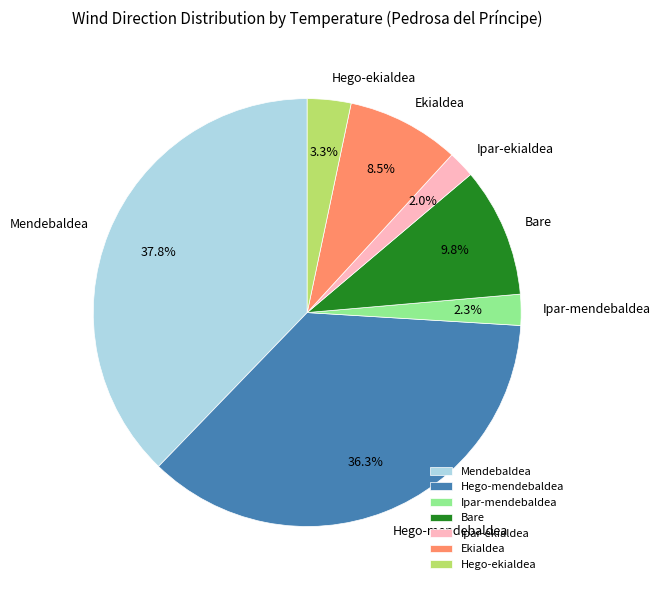

Which has a higher value, Ekialdea or Mendebaldea?

Mendebaldea